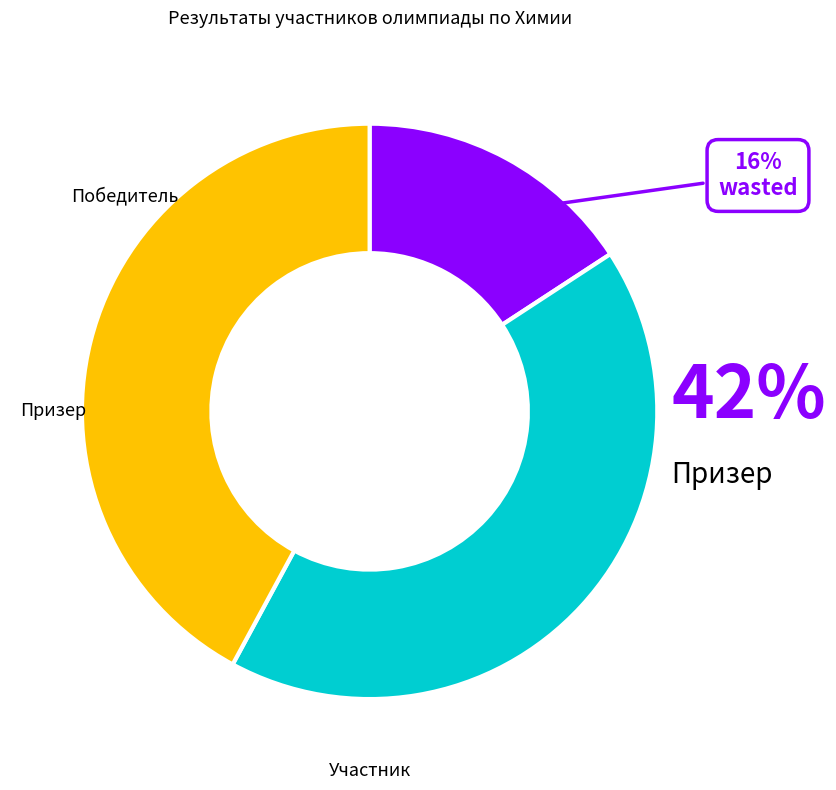

To the nearest percent, what is the difference between the largest and smallest slice percentages?

26%